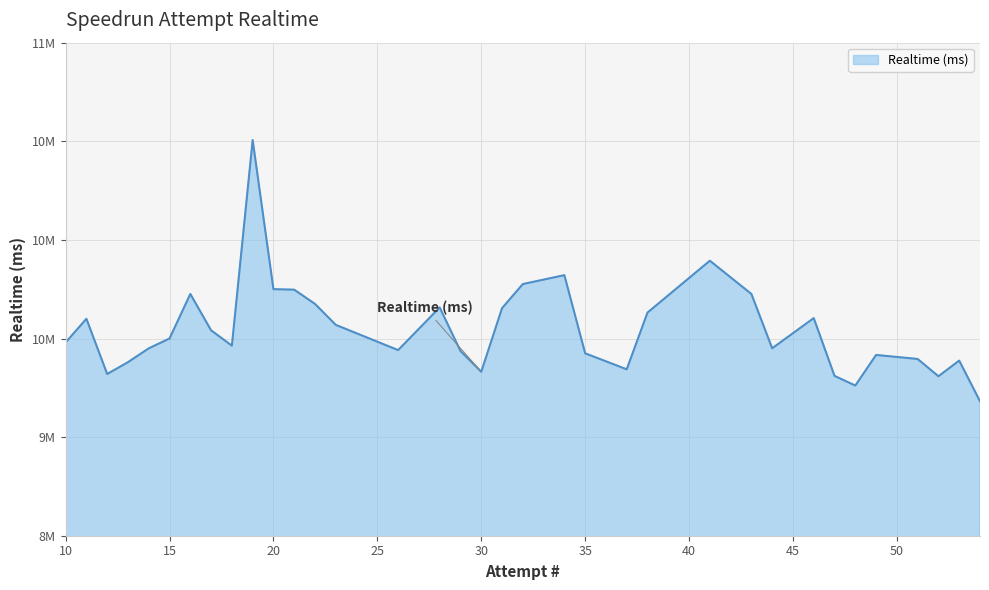

What is the maximum value shown in the chart?

10506299